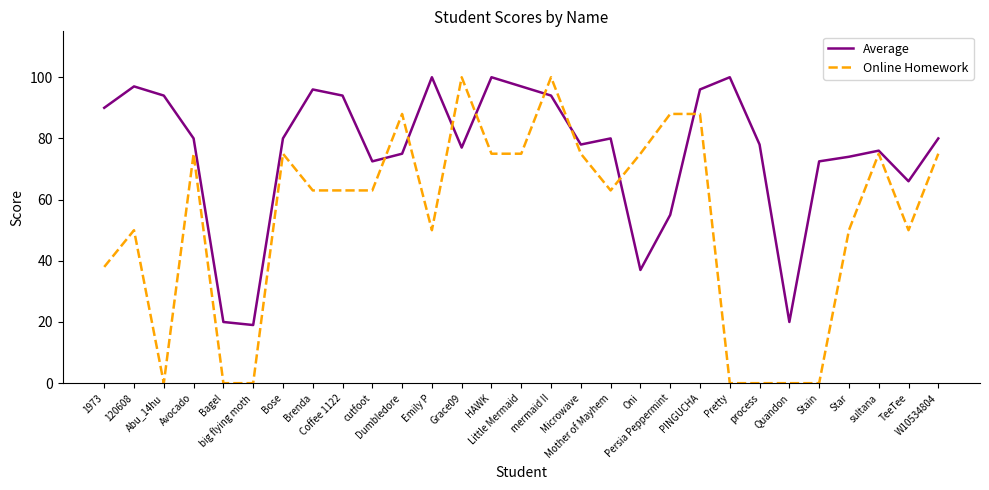

Is it true that Average equals 55.0 at Persia Peppermint?

True